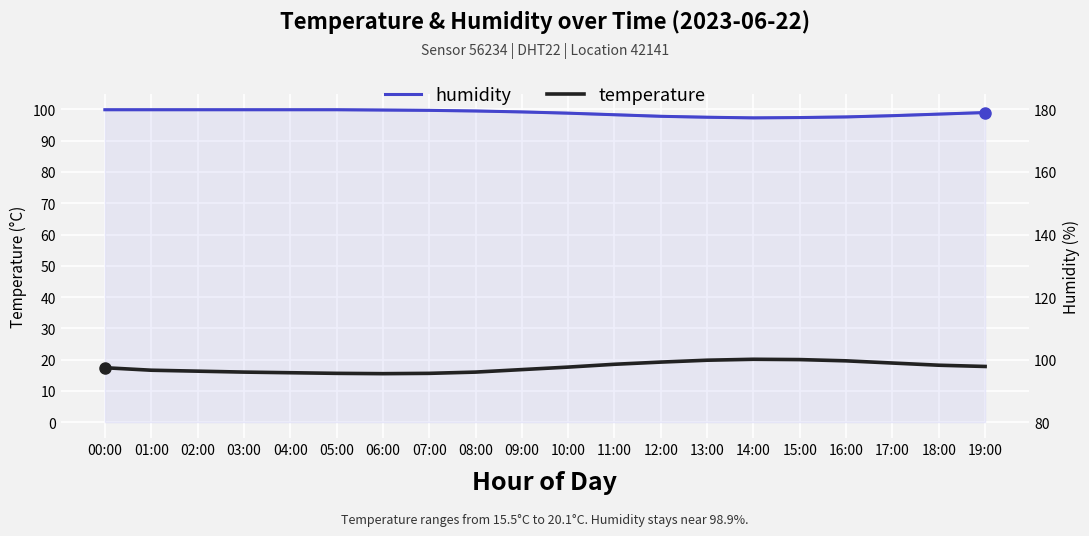

Where is the first local maximum for temperature?

14:00